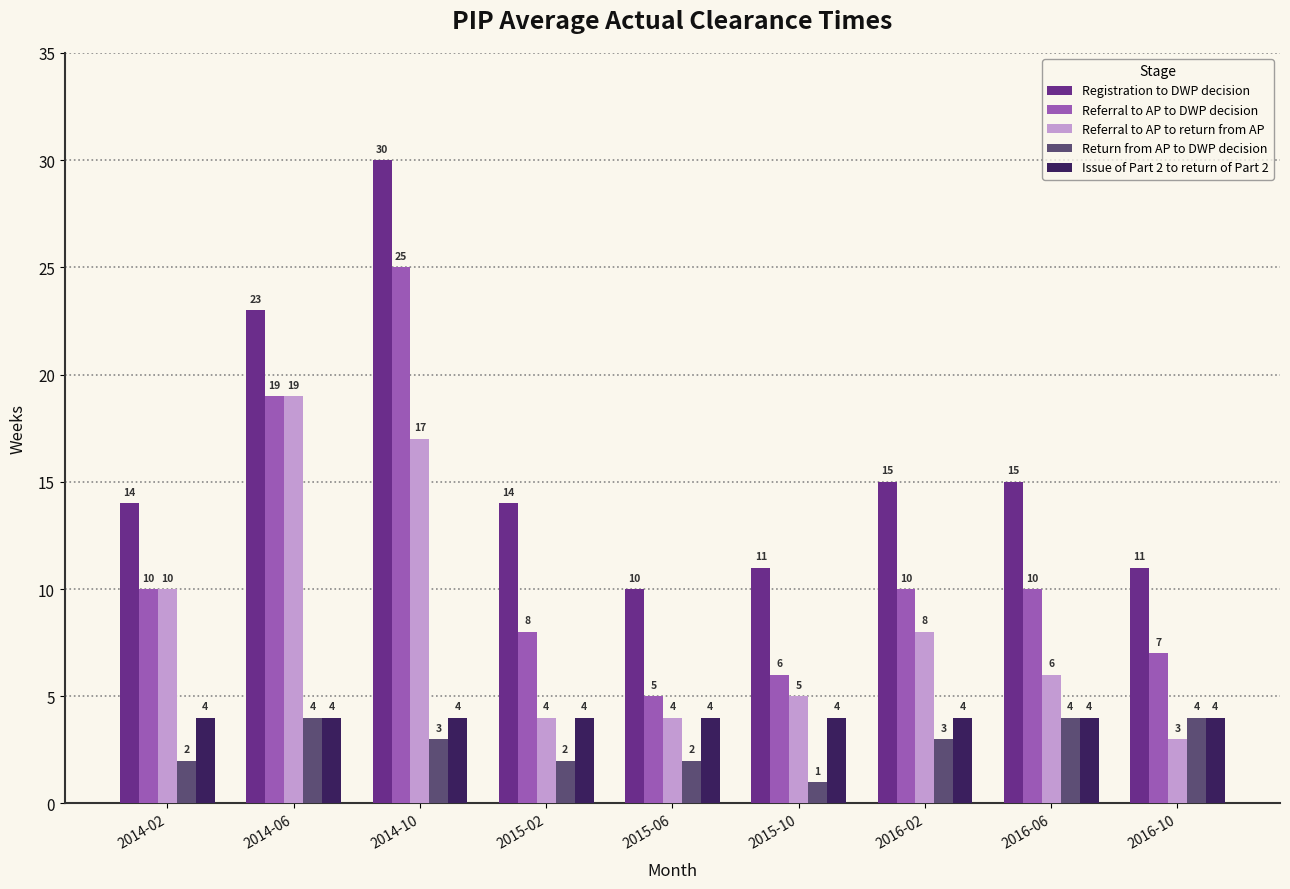

What position from the left is 2014-06?

2